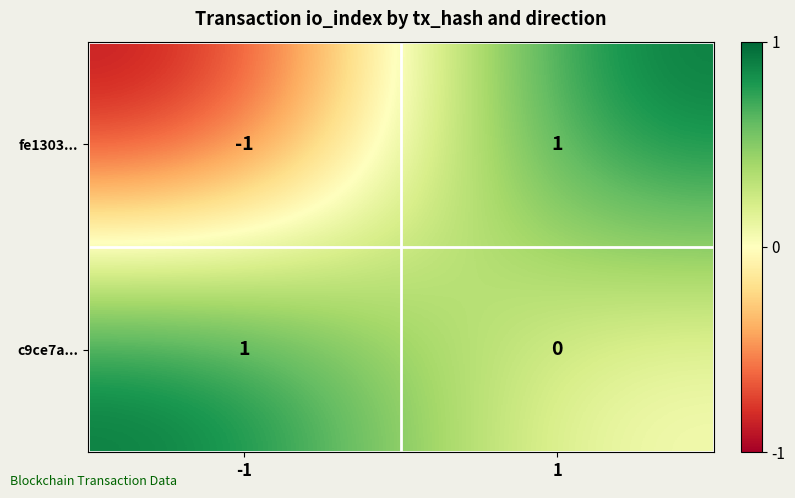

Is the value of c9ce7a... at 1 greater than the value of fe1303... at -1?

Yes